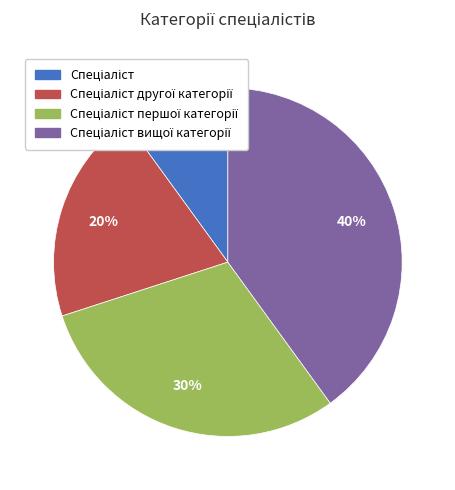

Is there any slice that represents more than half of the pie?

No